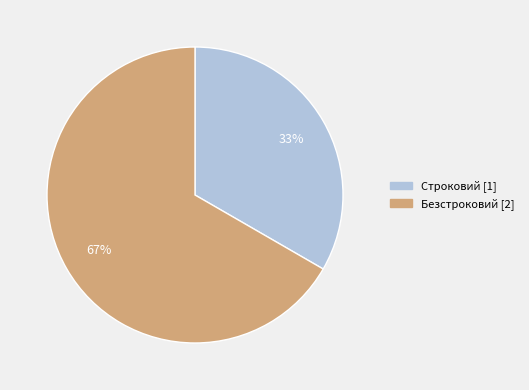

How many slices are in this pie chart?

2